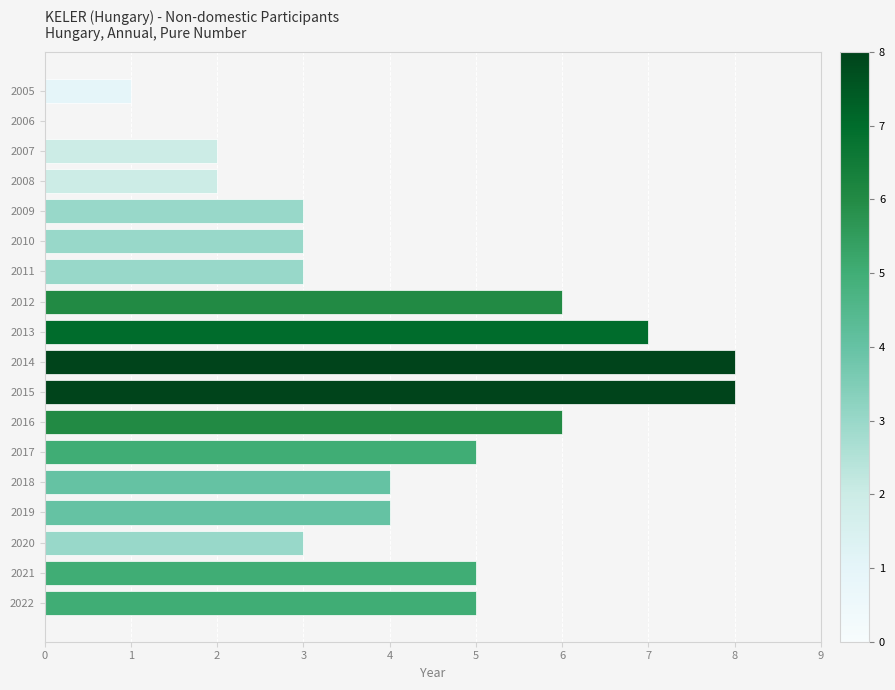

What is the maximum value shown in the chart?

8